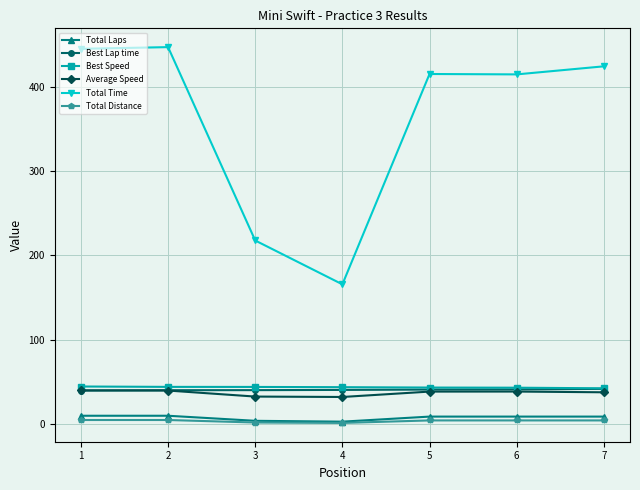

Between 3 and 4, which series saw the biggest shift?

Total Time